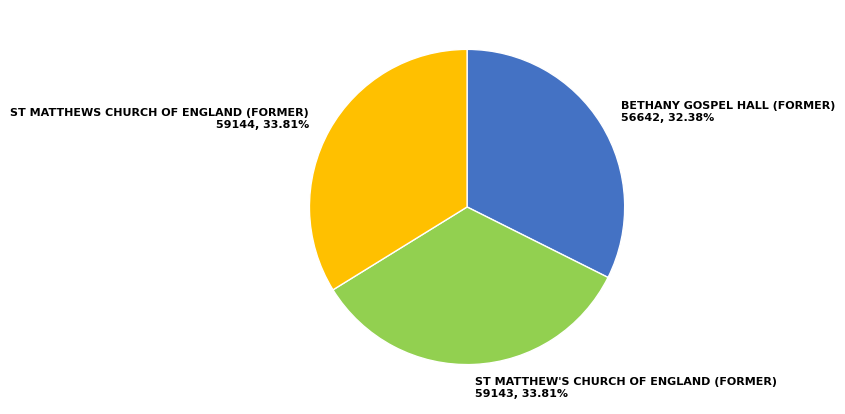

To the nearest percent, what portion does ST MATTHEWS CHURCH OF ENGLAND (FORMER) represent?

34%